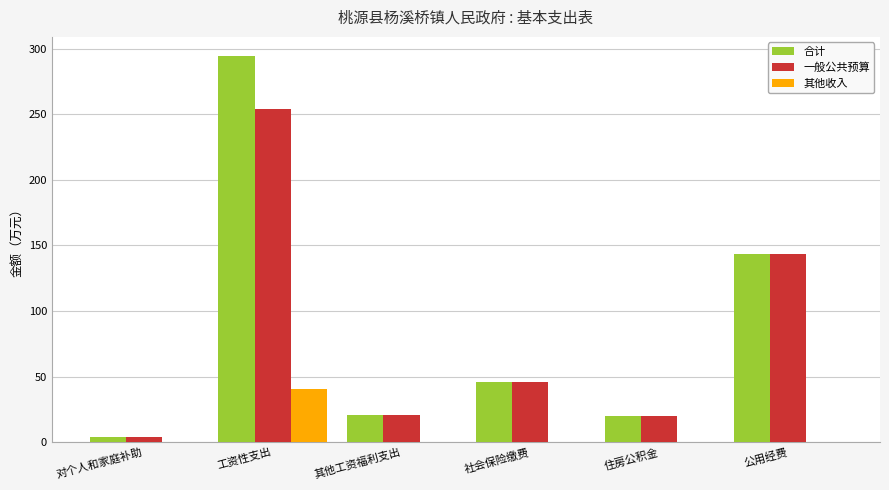

What is the sum of all 合计 values?

528.3